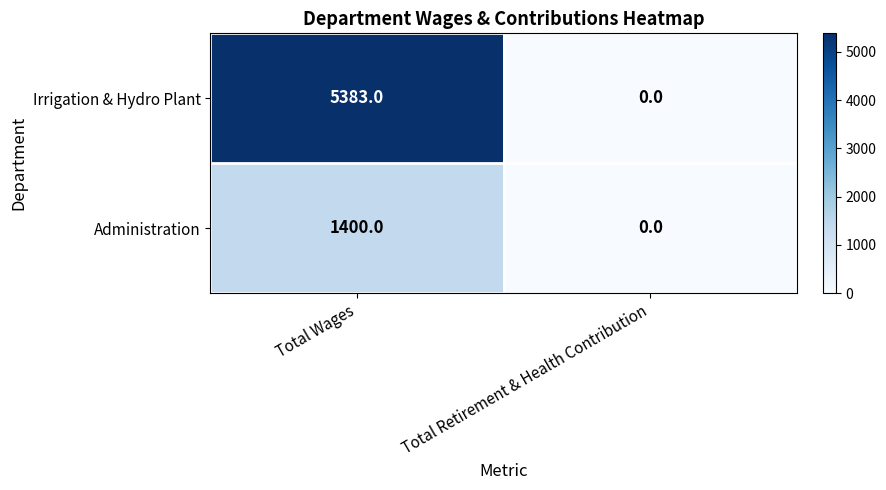

What is the sum of the Irrigation & Hydro Plant values at Total Wages and Total Retirement & Health Contribution?

5383